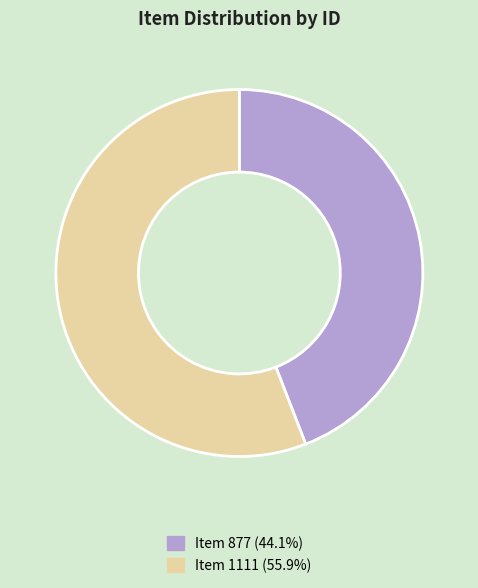

How many slices are in this pie chart?

2